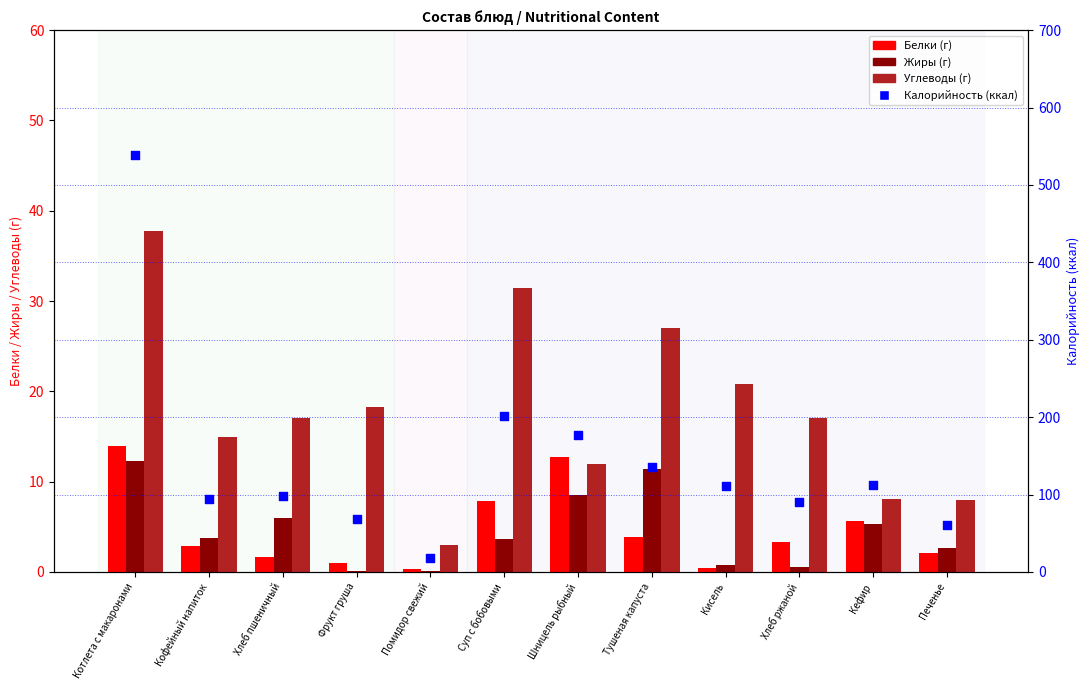

Which series has the widest spread of Y values?

Калорийность (ккал)